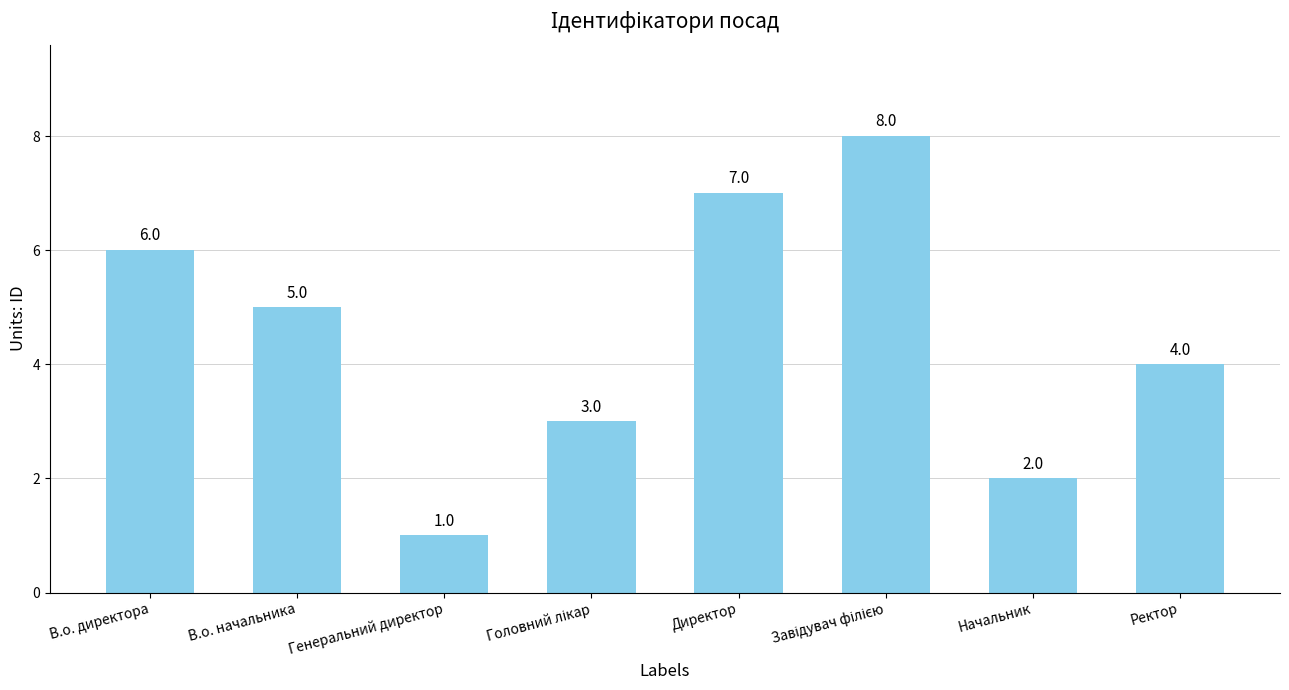

Is it true that the value at В.о. директора is 2?

False